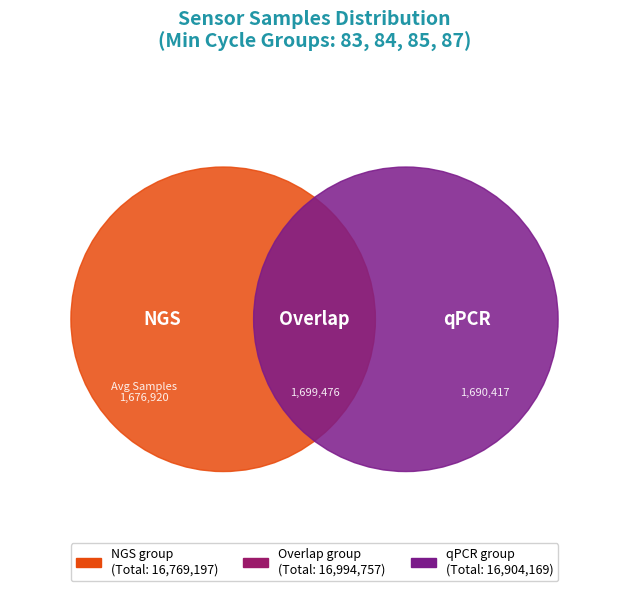

Is there a majority slice in this chart?

No